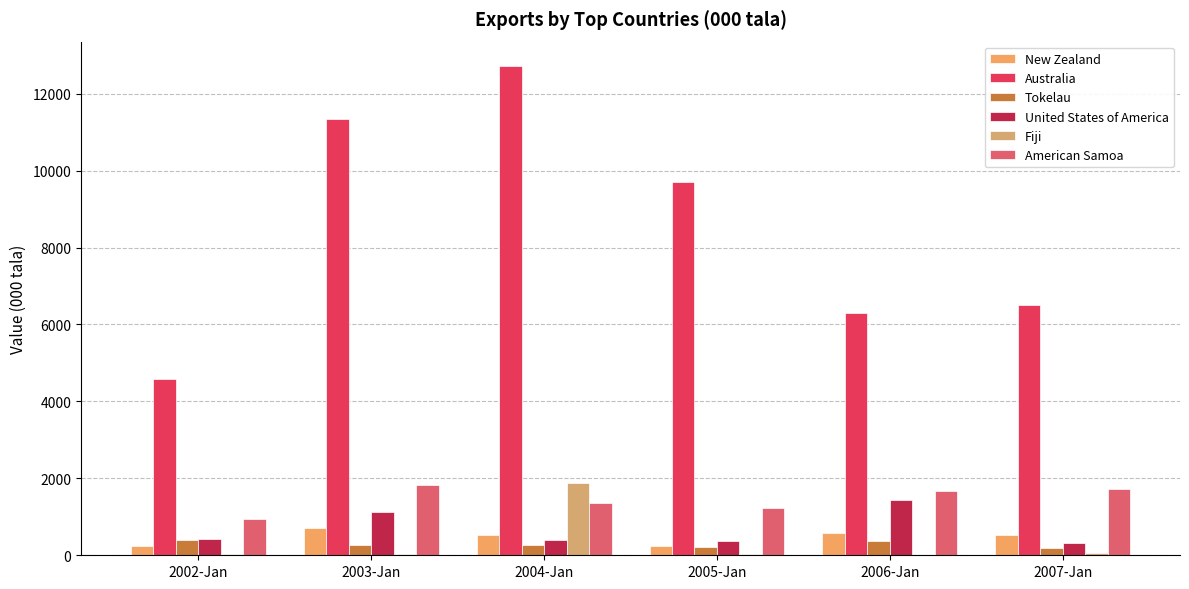

Are the bars horizontal?

No